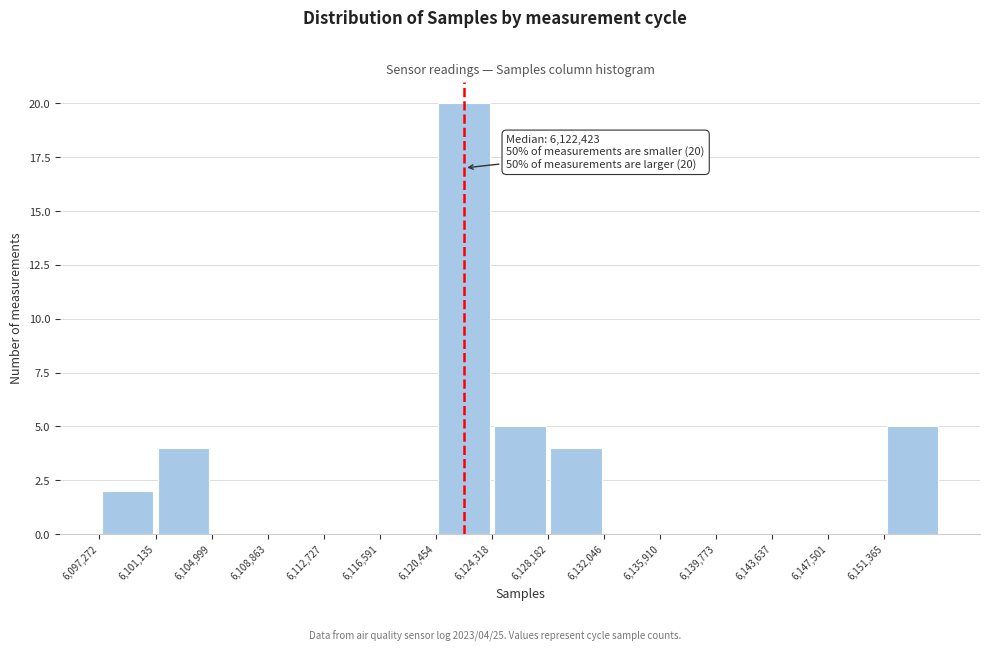

Which range on the x-axis has the tallest bar?

6120500 to 6124500